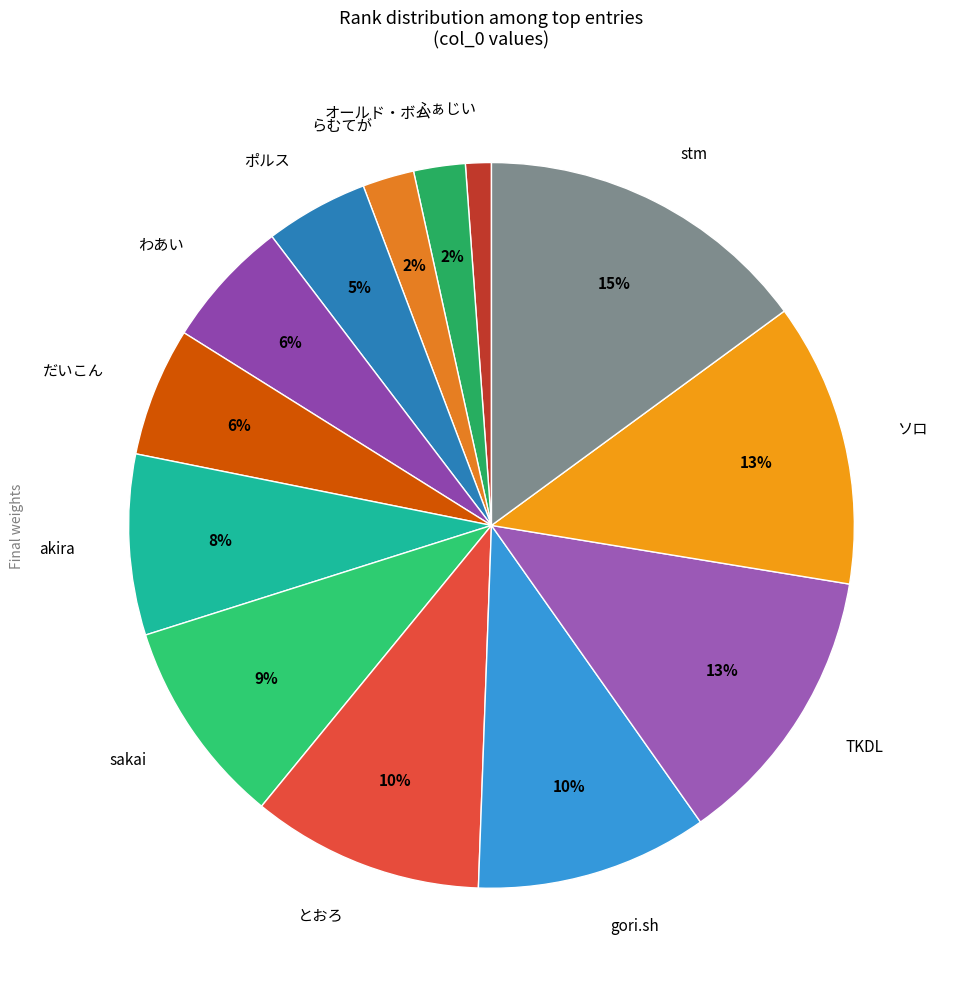

Is there a majority slice in this chart?

No